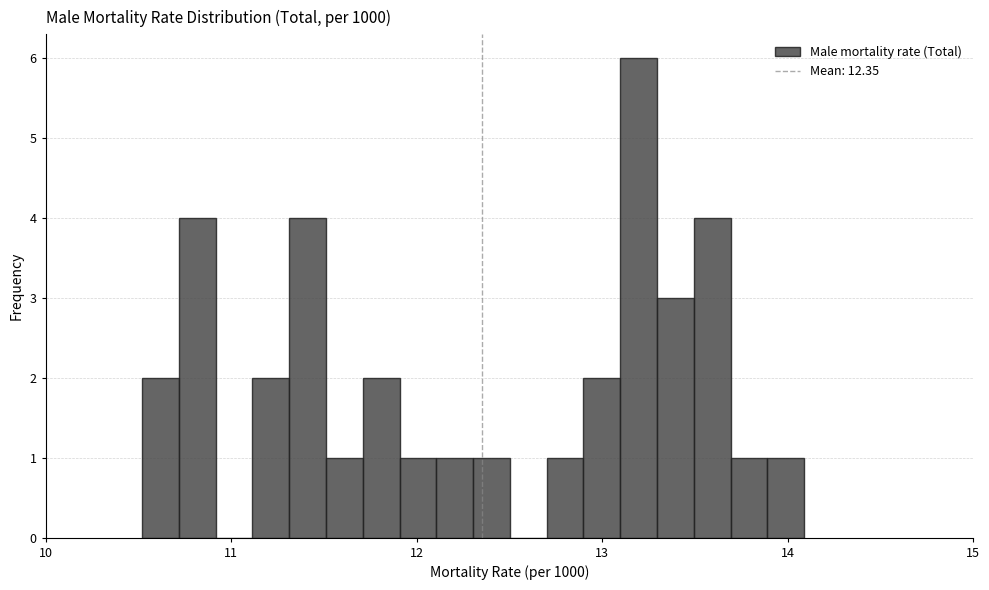

Around what value on the x-axis is the tallest bar? Give the approximate position of its centre, as read against the axis.

13.2